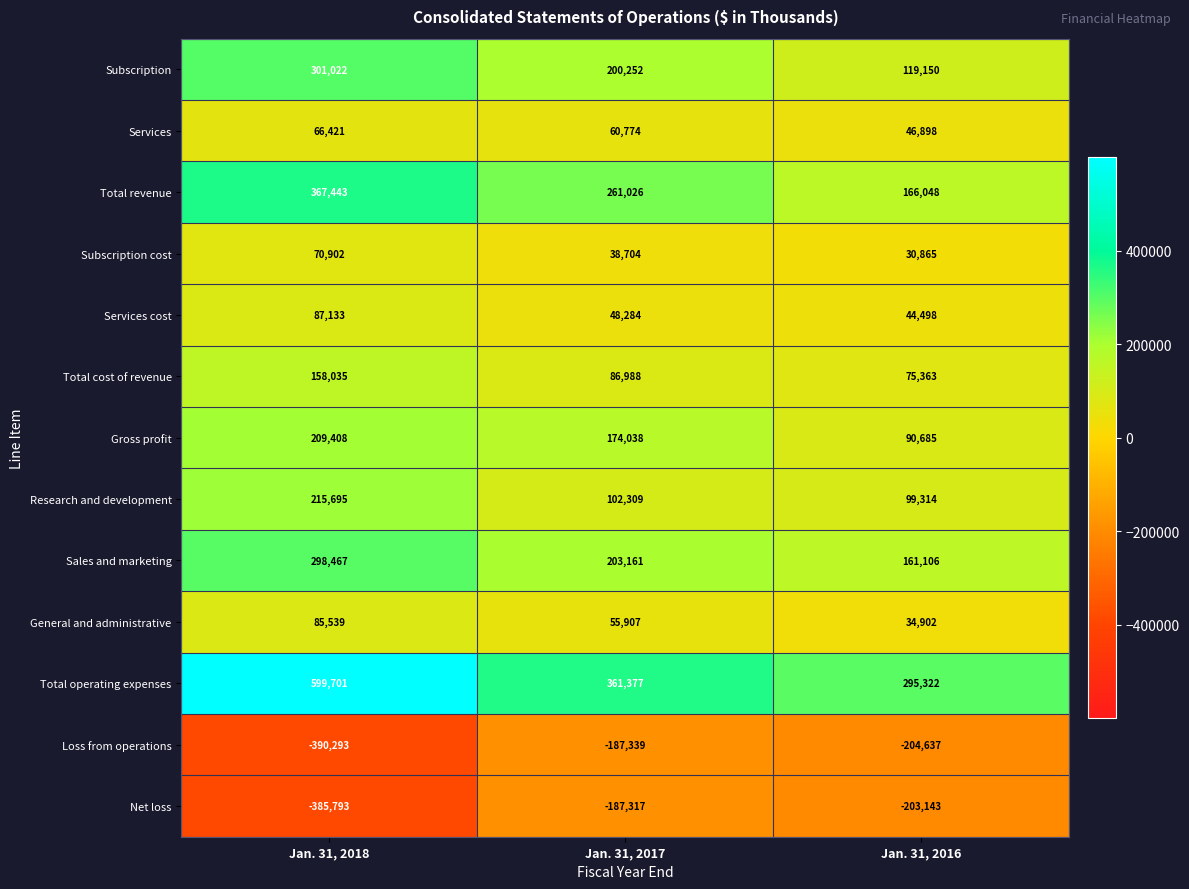

How many values in the Subscription series are below 200252?

1